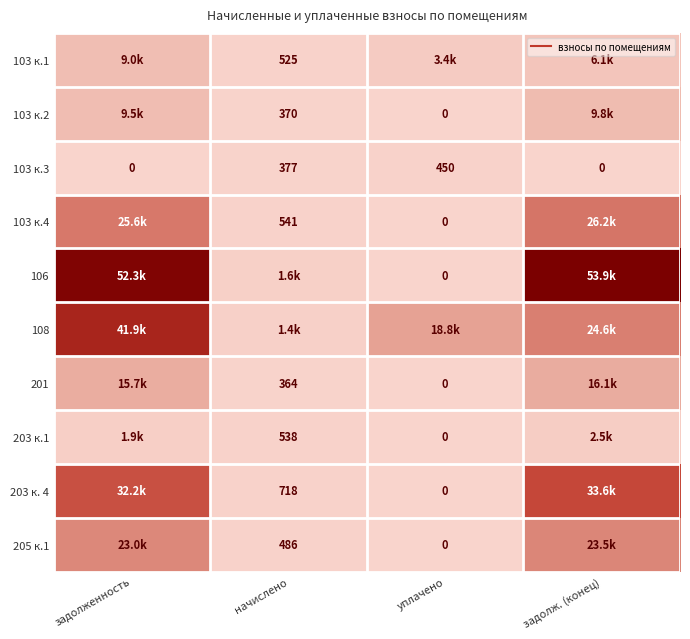

Which label corresponds to the smallest value in the chart?

уплачено